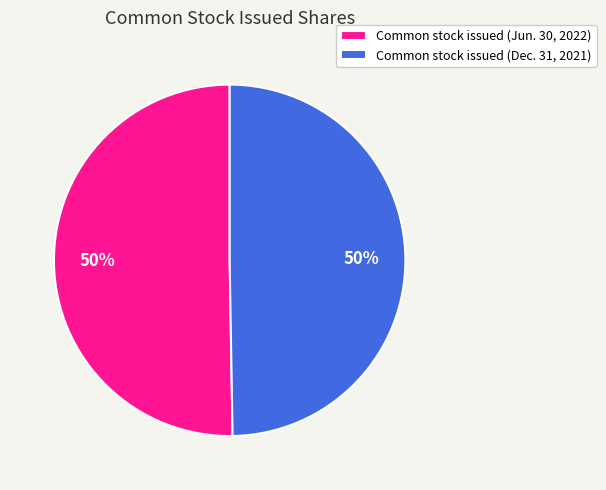

Combined, do Common stock issued (Dec. 31, 2021) and Common stock issued (Jun. 30, 2022) account for over 50%?

Yes